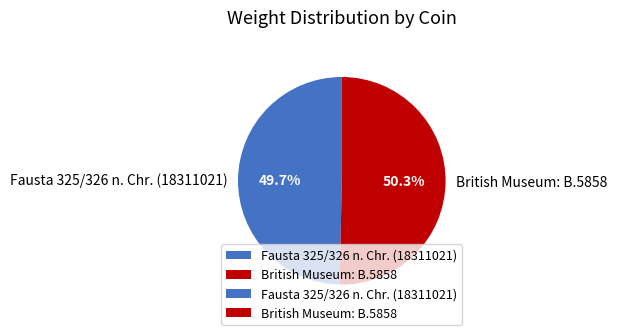

Which category accounts for the majority?

British Museum: B.5858